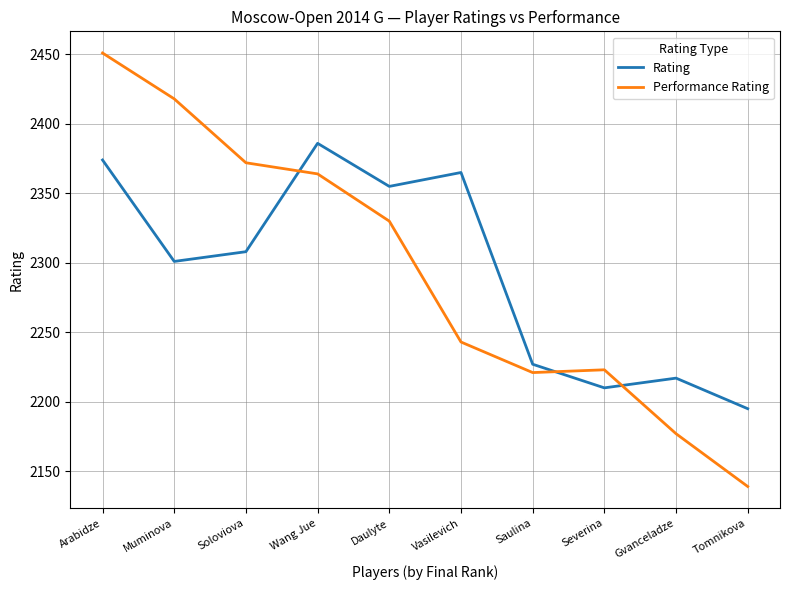

Which series ends up on top after the final intersection of Performance Rating and Rating?

Rating